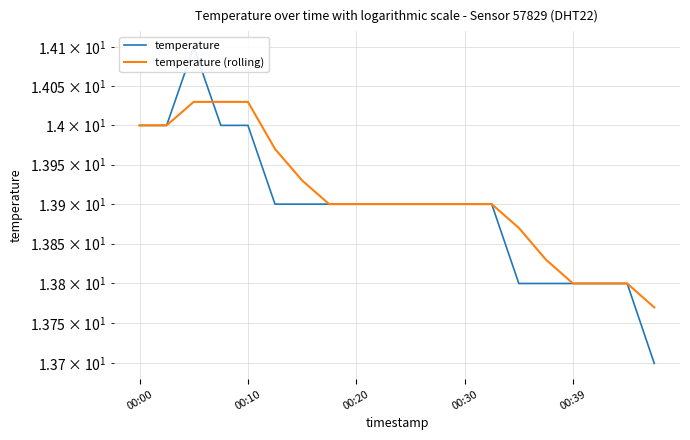

True or false: temperature (rolling) has more than 2 interior local peaks.

False